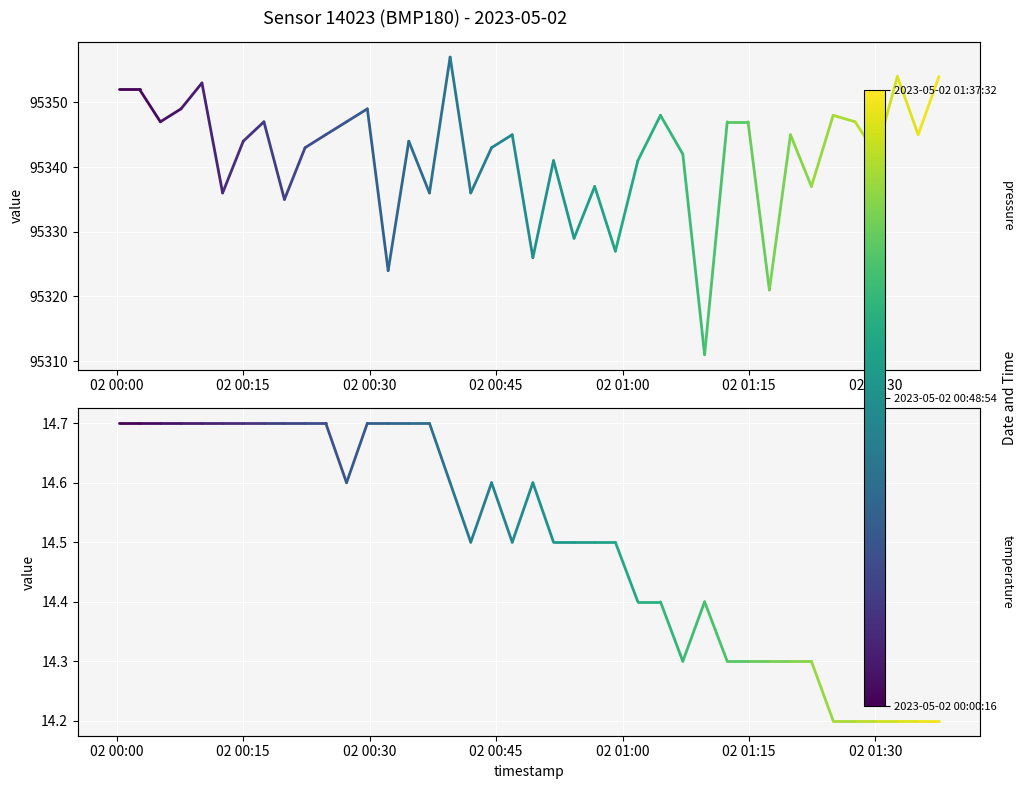

How many series are shown in this chart?

2